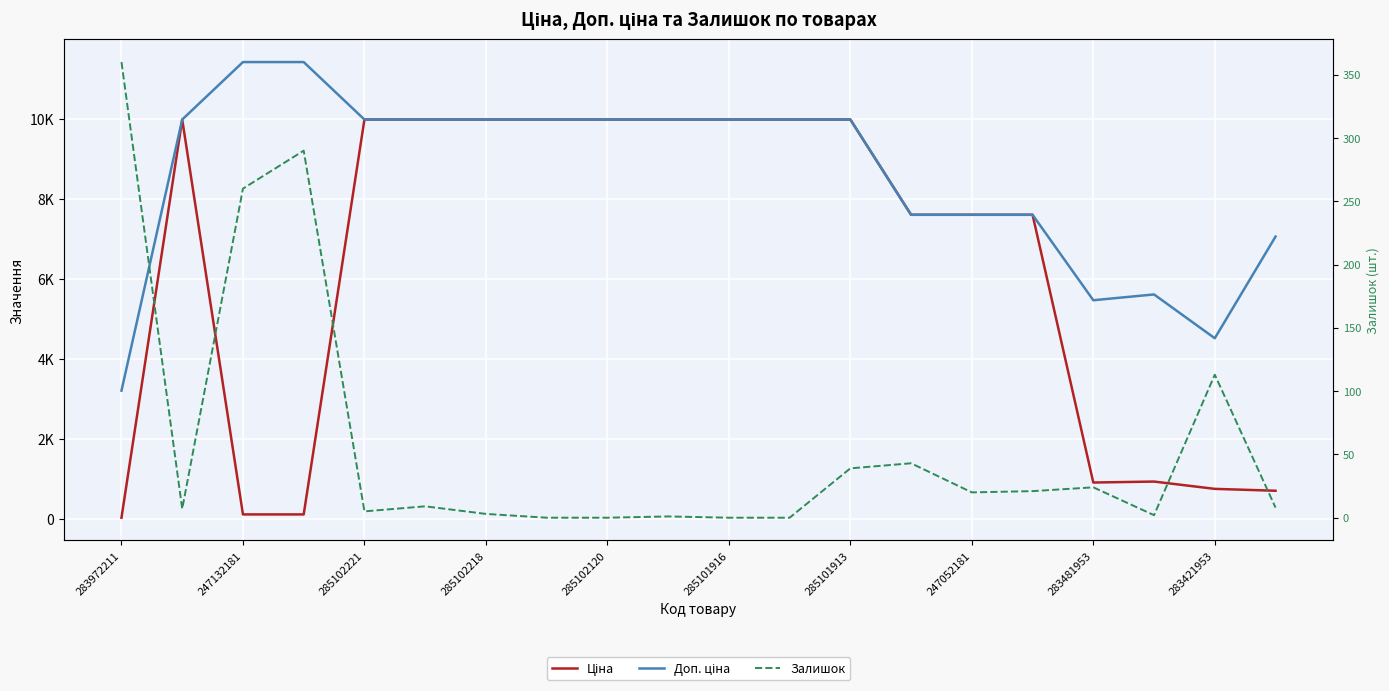

What is the minimum value for Ціна?

32.0